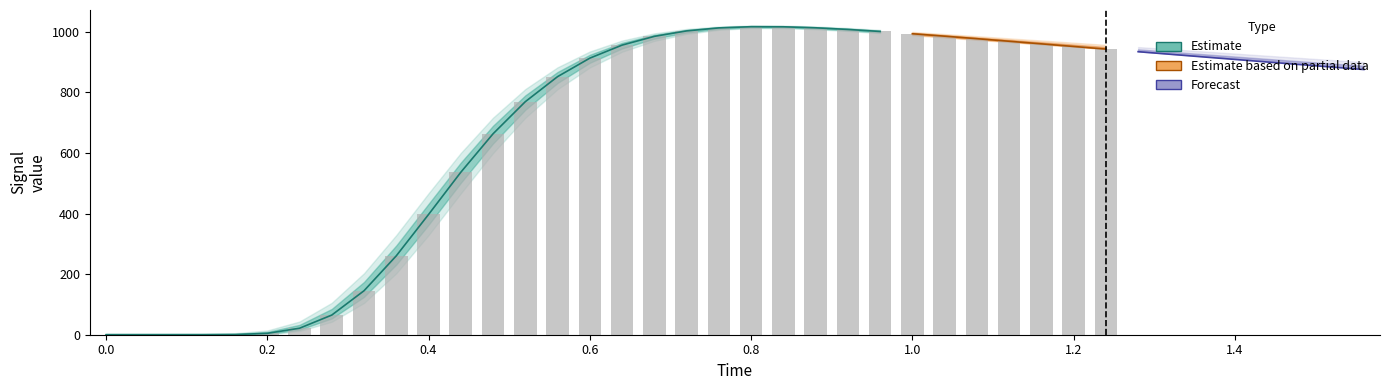

What is the label of the 4th bar from the left?

0.4